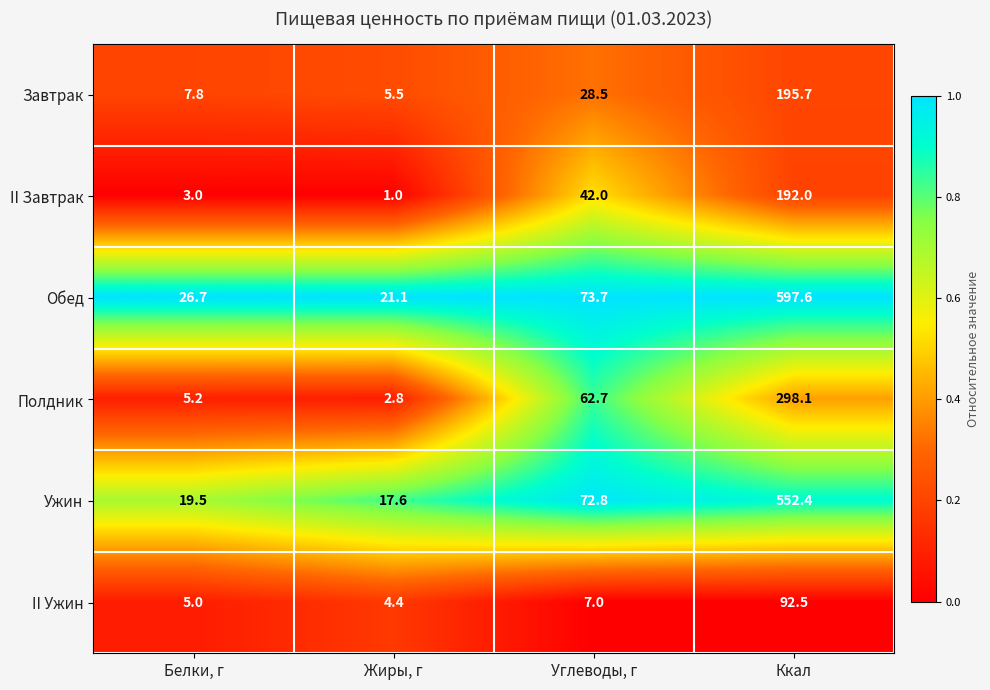

What is the sum of the Полдник values at Ккал and Жиры, г?

300.9